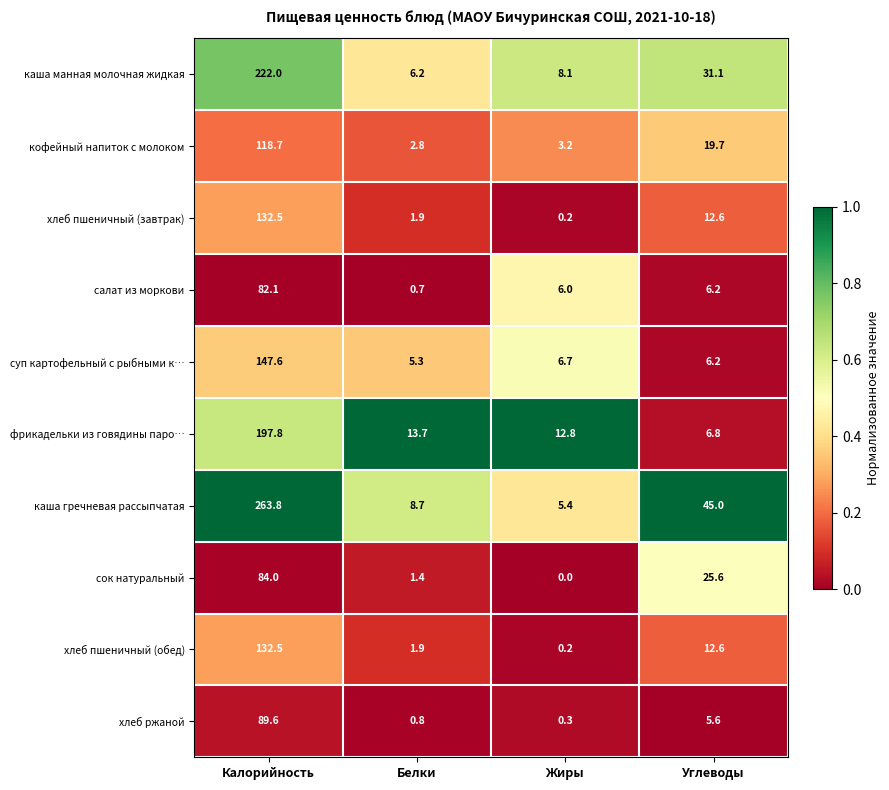

Which series has the widest spread of values?

каша гречневая рассыпчатая